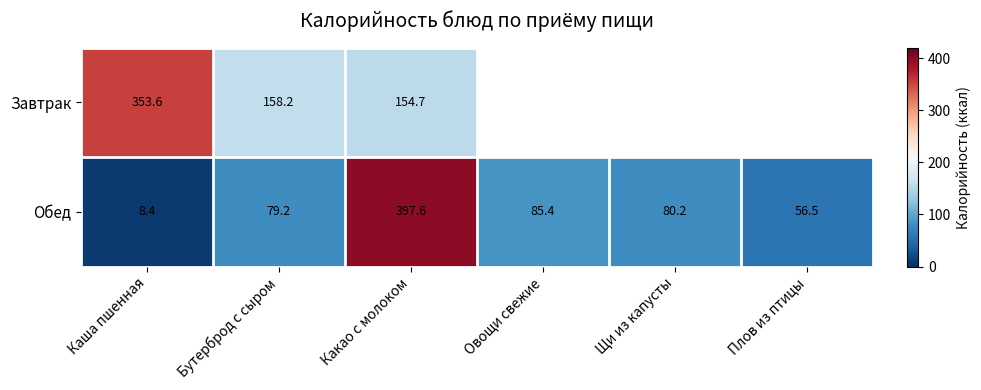

What is the total value across all series at Каша пшенная?

362.0